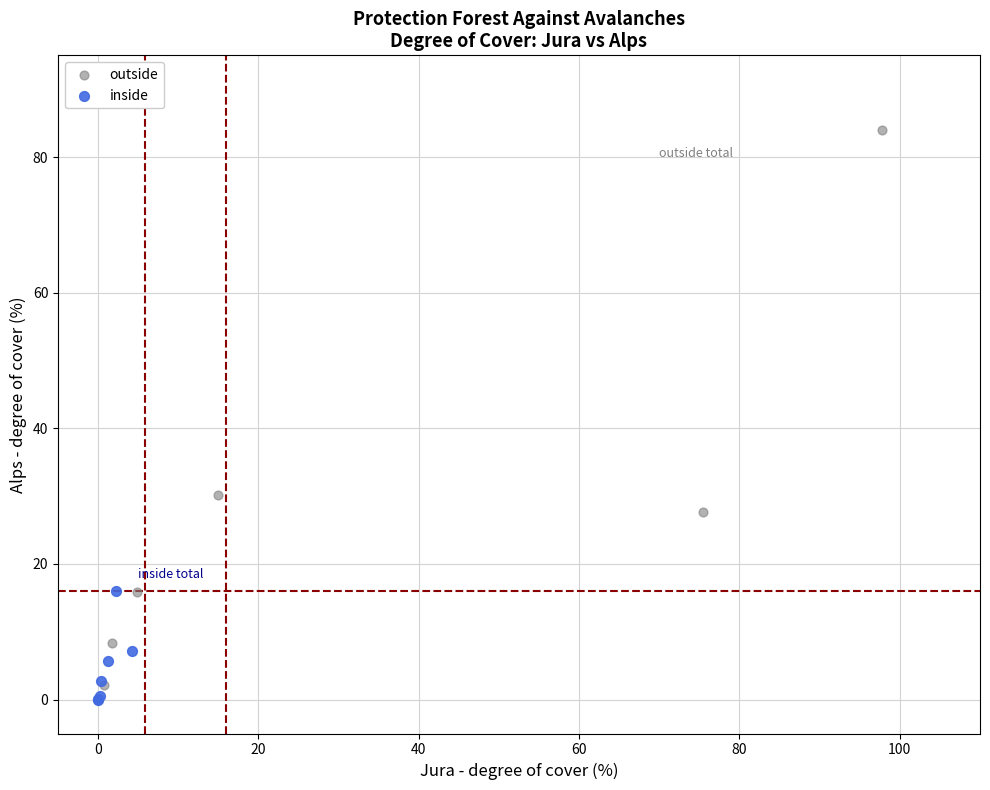

Which series reaches the maximum Y coordinate?

outside